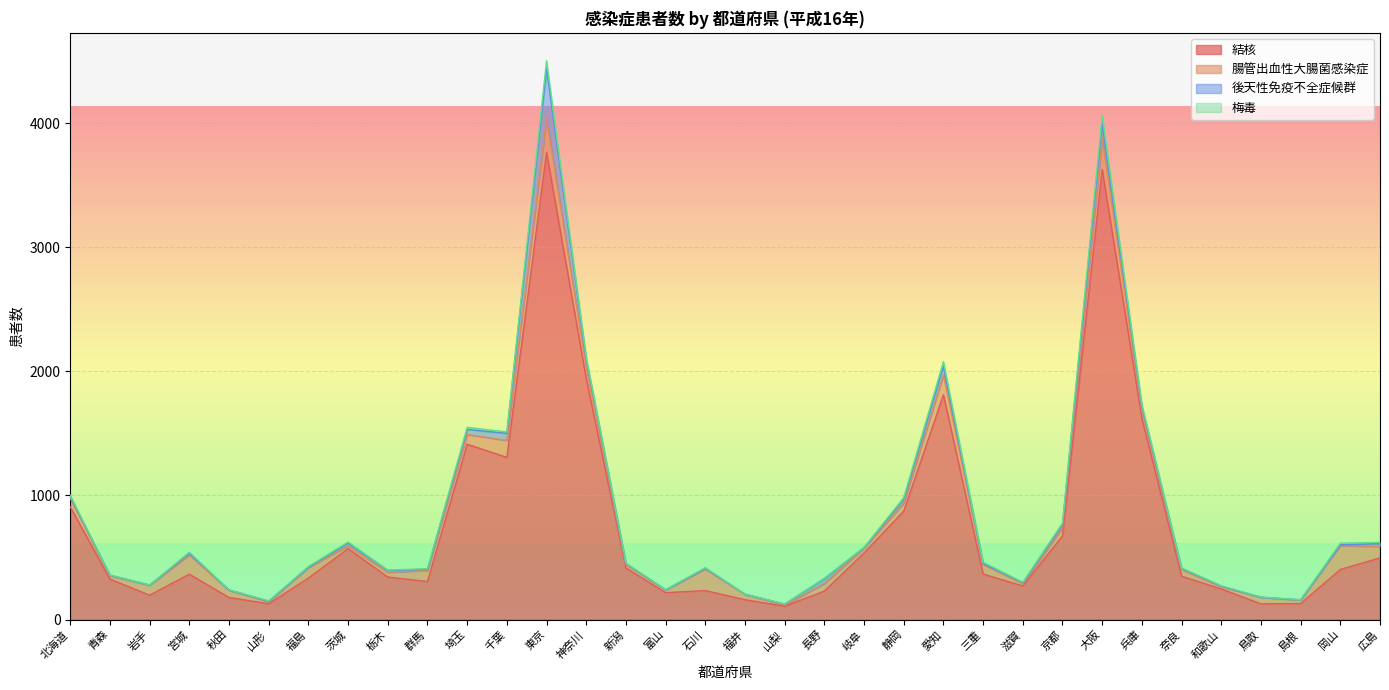

What value does the 結核 series have at 兵庫, to the nearest 10?

1620